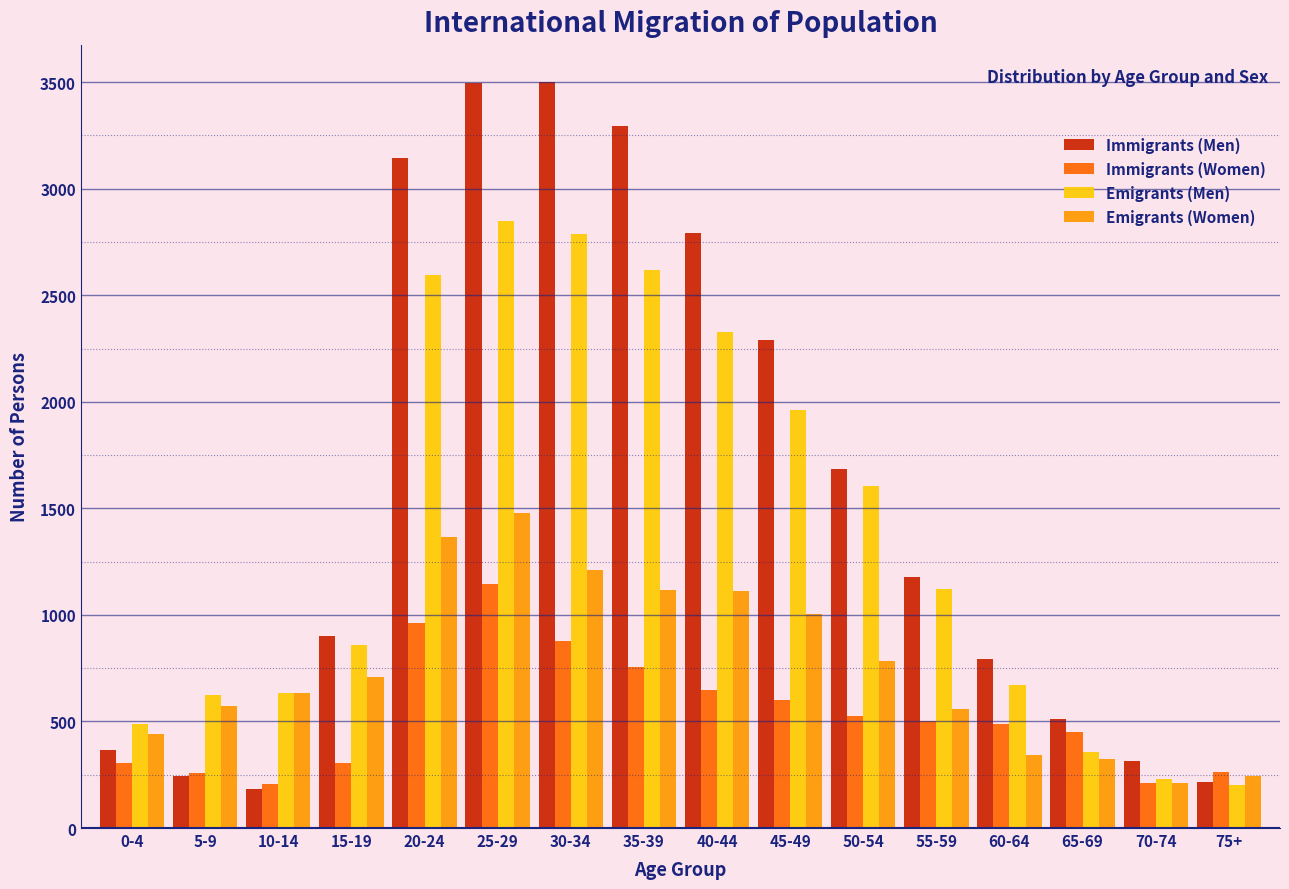

Rank the series by their maximum value, from highest to lowest.

Immigrants (Men), Emigrants (Men), Emigrants (Women), Immigrants (Women)